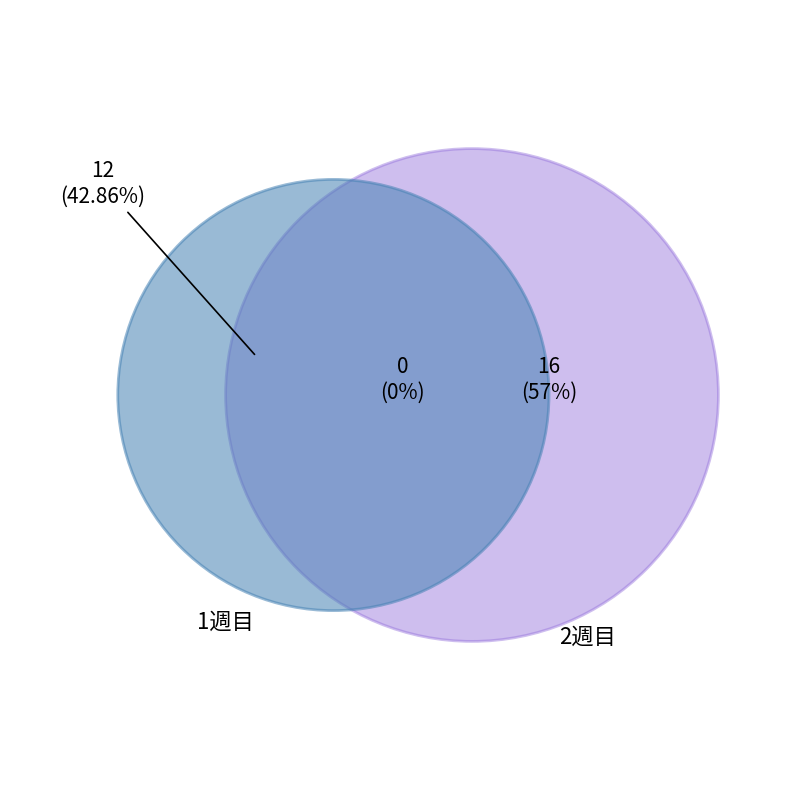

True or false: 17 accounts for 19% of the total.

False